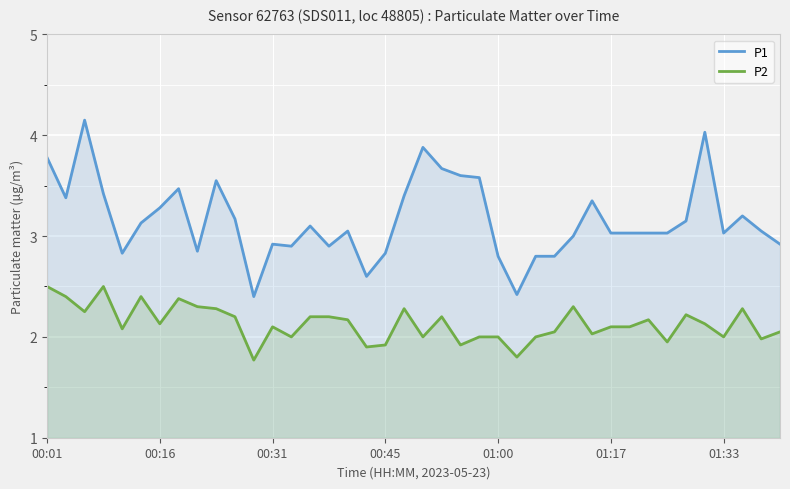

What is the difference between the maximum and second lowest values in the P2 series?

0.7